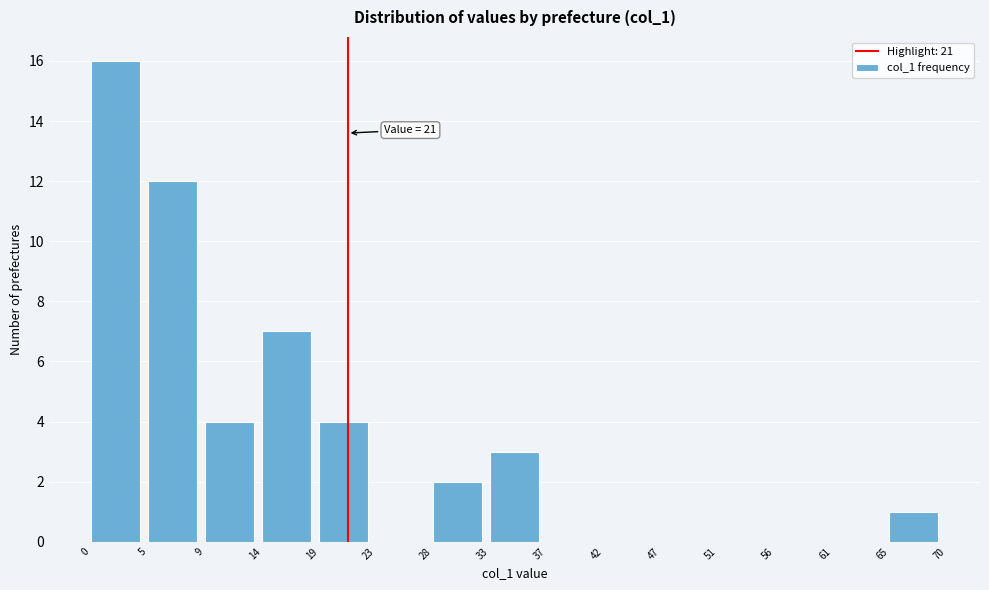

Which range on the x-axis has the tallest bar?

0 to 5